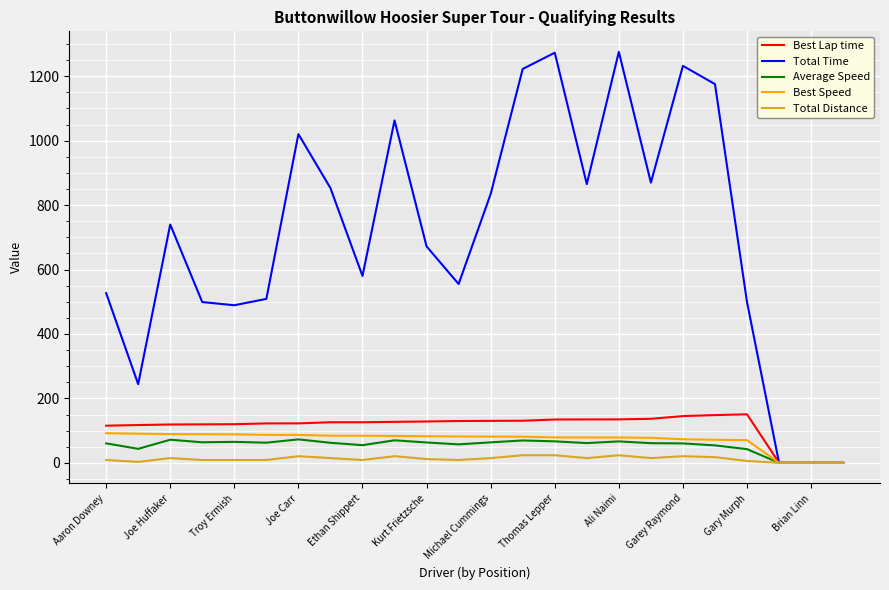

Which series has the largest range (max minus min)?

Total Time